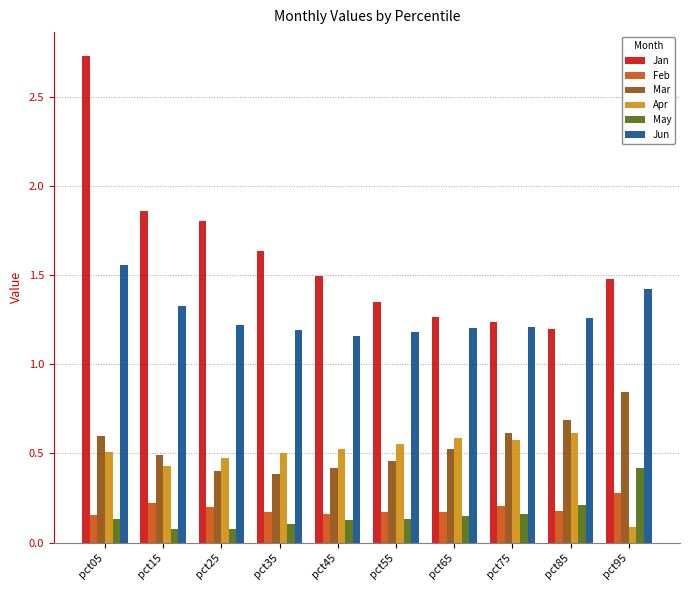

Is the value of Apr at pct05 greater than the value of Jun at pct25?

No